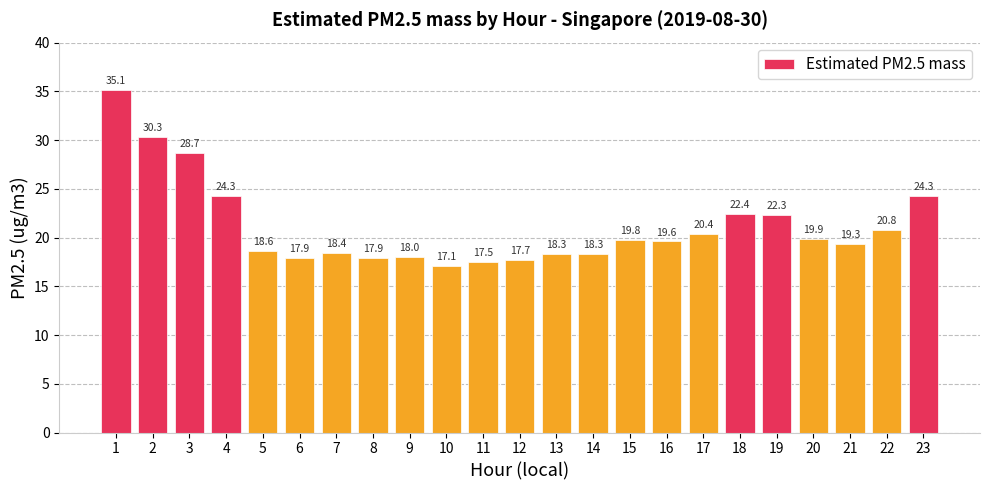

What is the minimum value shown in the chart?

17.1